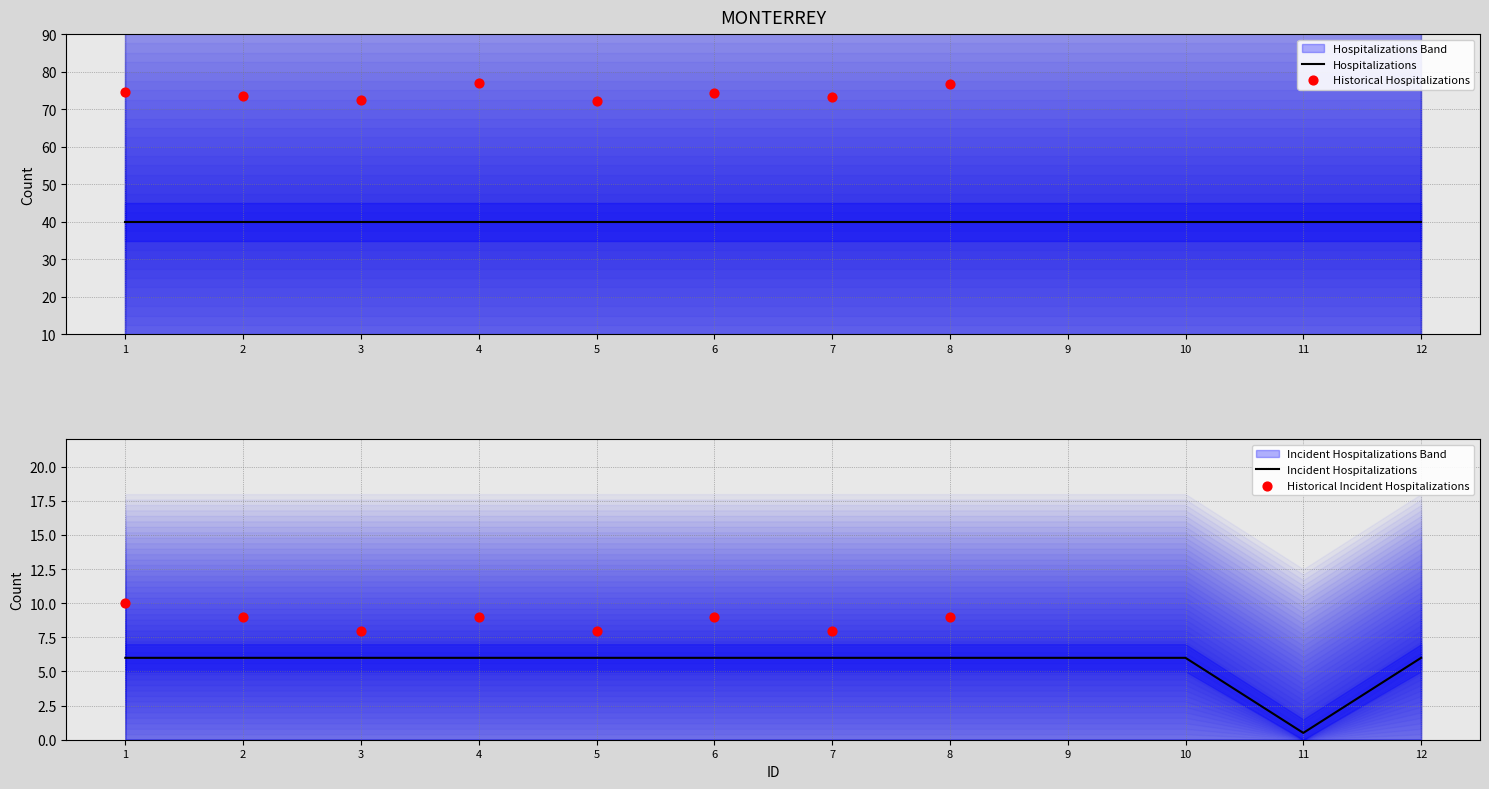

At which category is the sum across all series the highest?

1